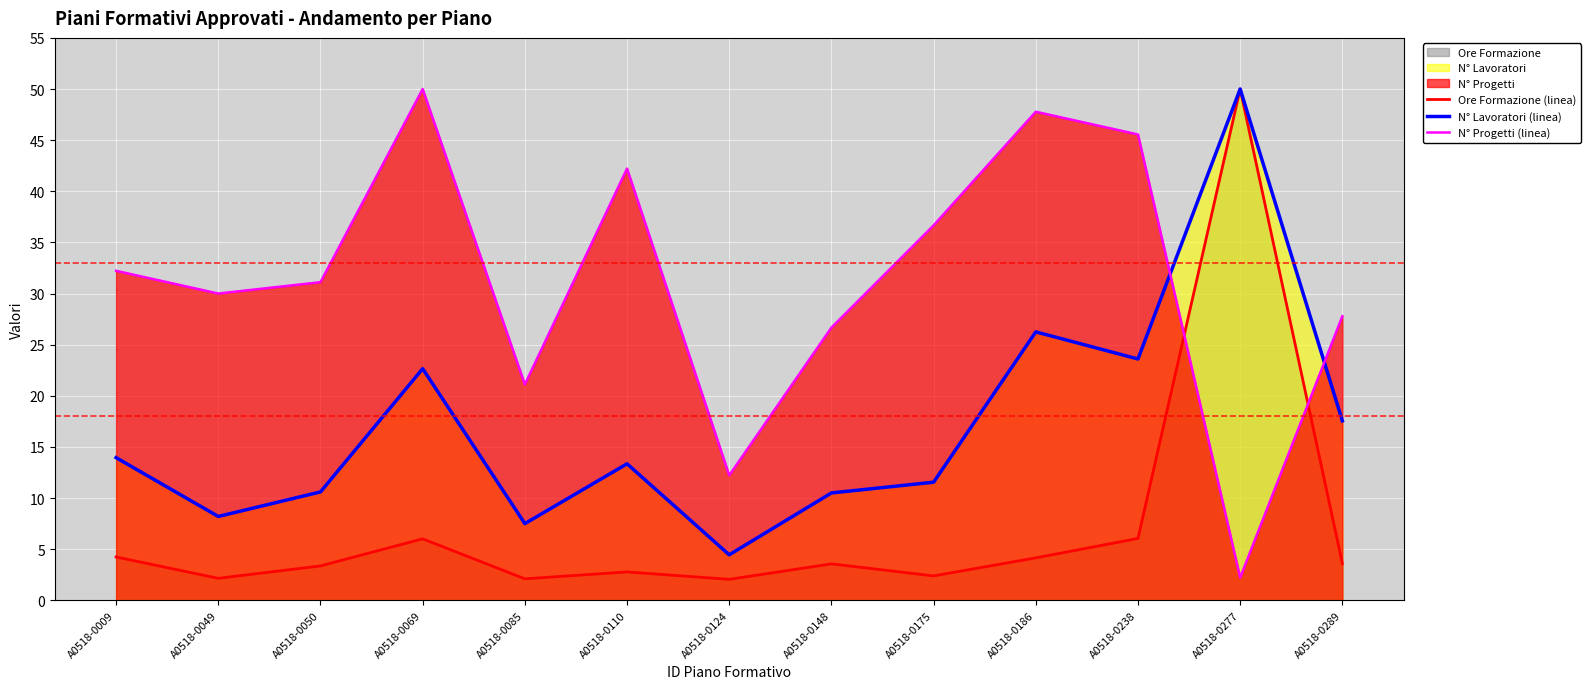

Rank the series by their average value, from lowest to highest.

Ore Formazione (linea), N° Lavoratori (linea), N° Progetti (linea)